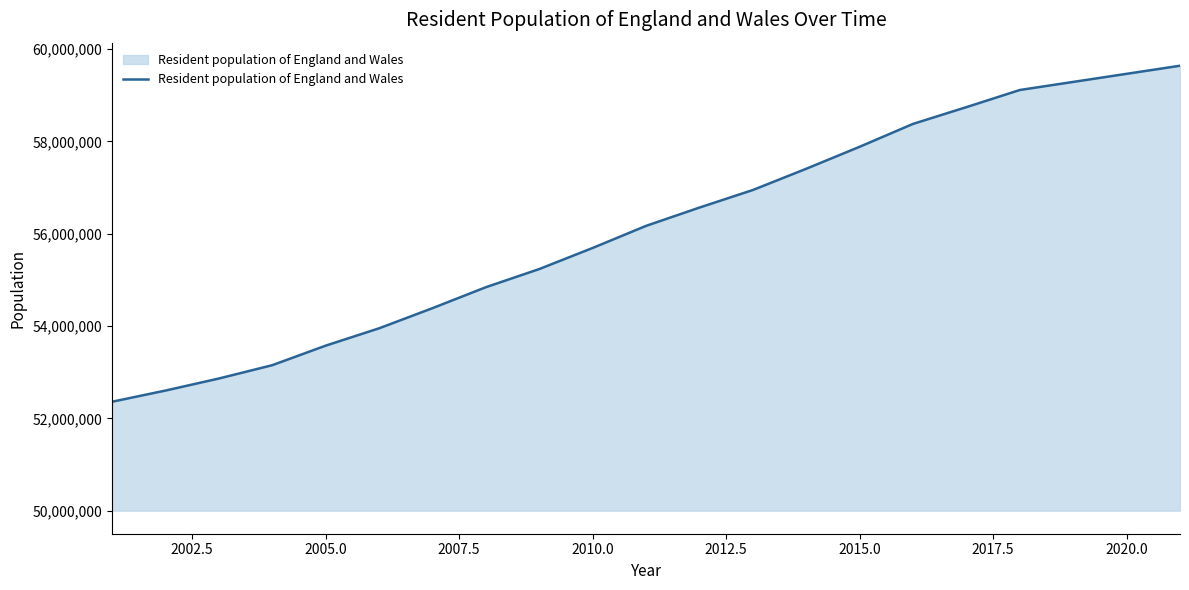

What is the difference between the maximum and minimum values?

7281800